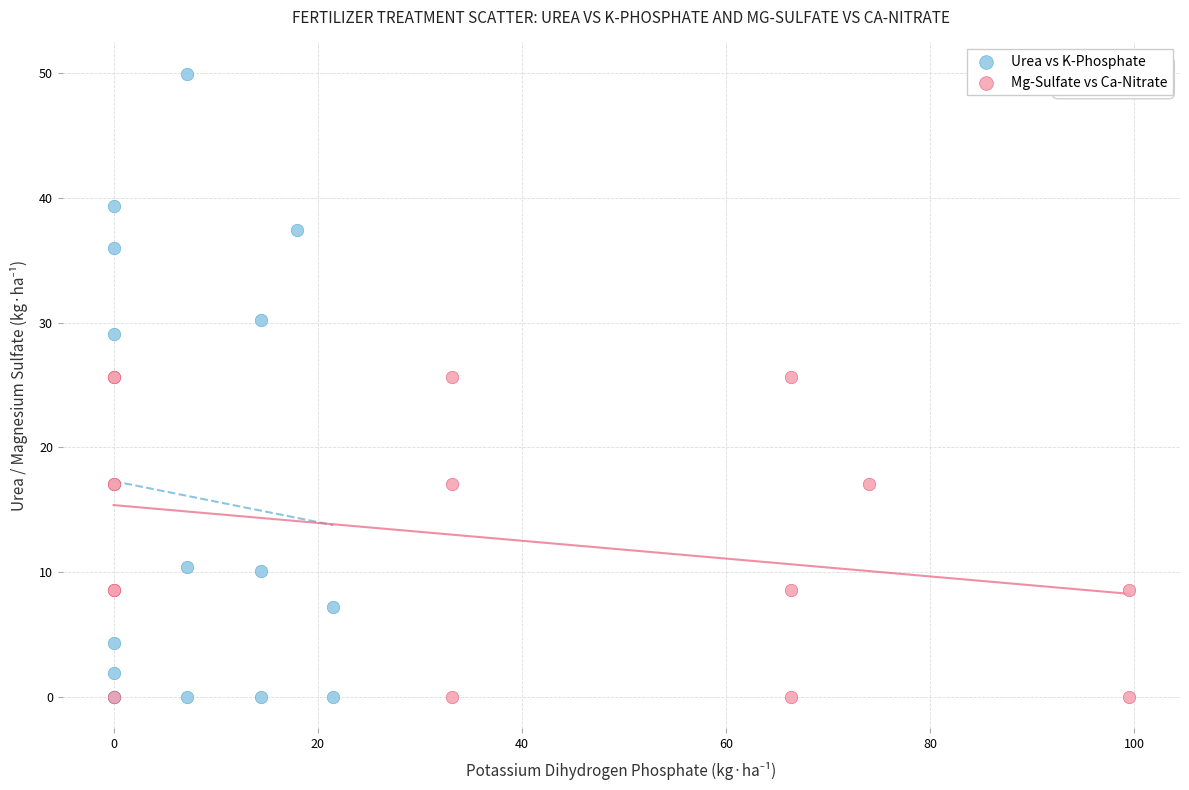

What are all the series names shown in the legend?

Urea vs K-Phosphate, Mg-Sulfate vs Ca-Nitrate